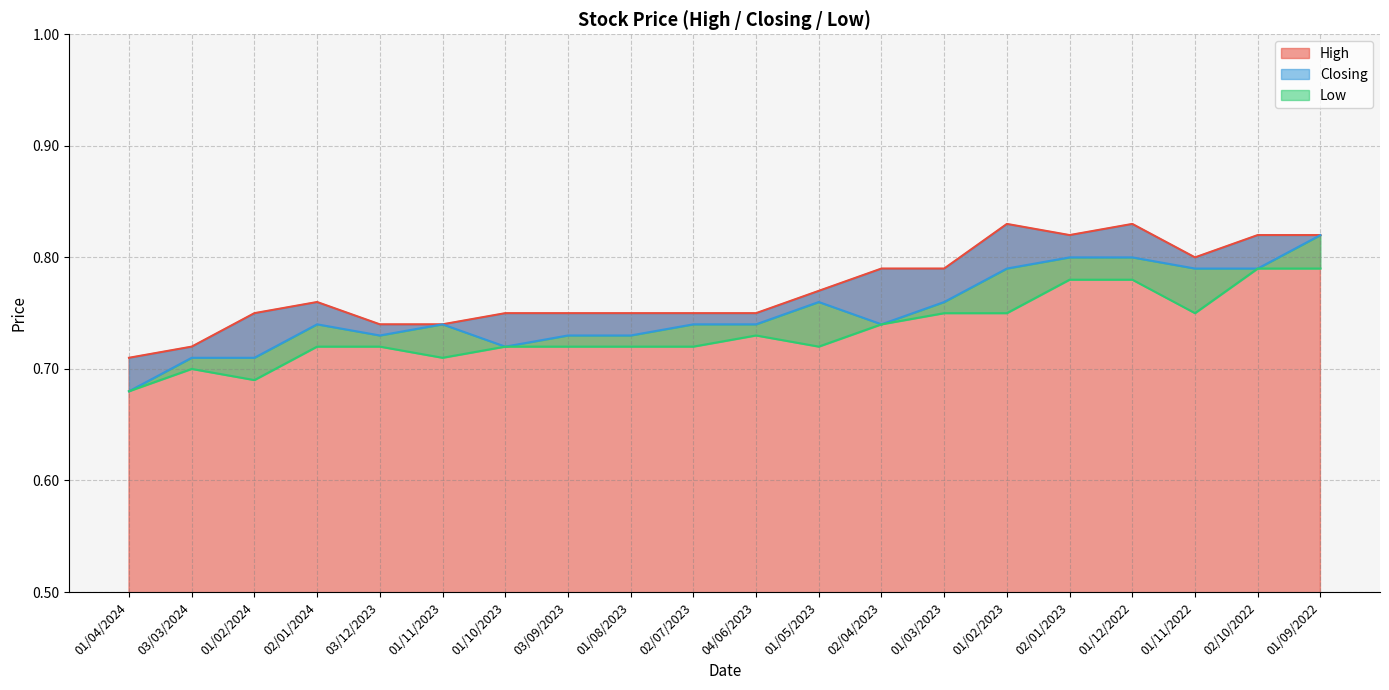

How many High values are between 0 and 1?

20